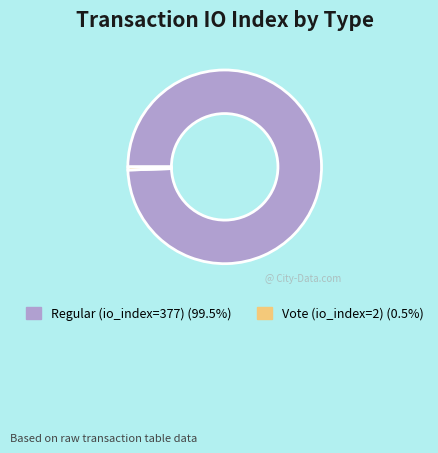

Rank the categories by value from lowest to highest.

Vote (io_index=2), Regular (io_index=377)